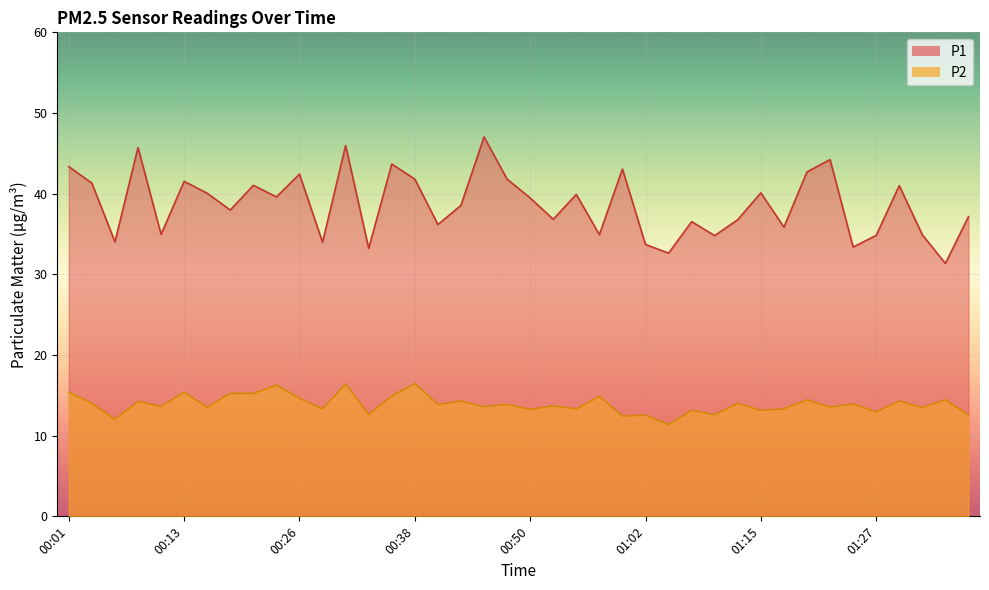

True or false: P2 and P1 cross at least once.

False